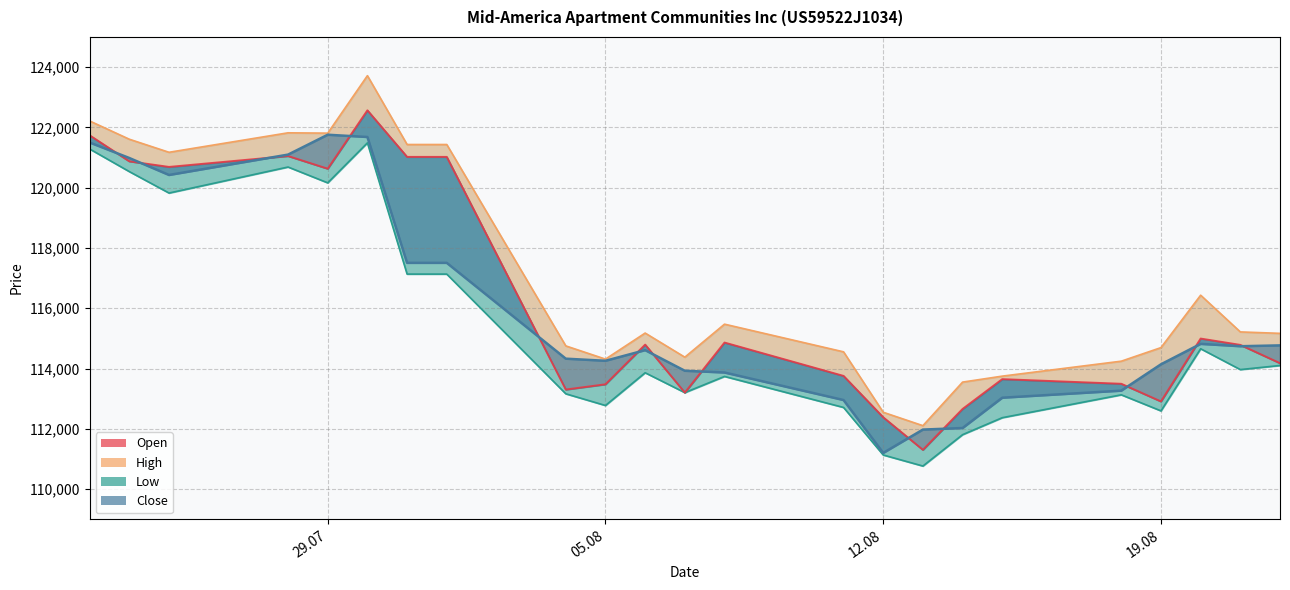

Is it true that the value at 05.08 is 27690?

False